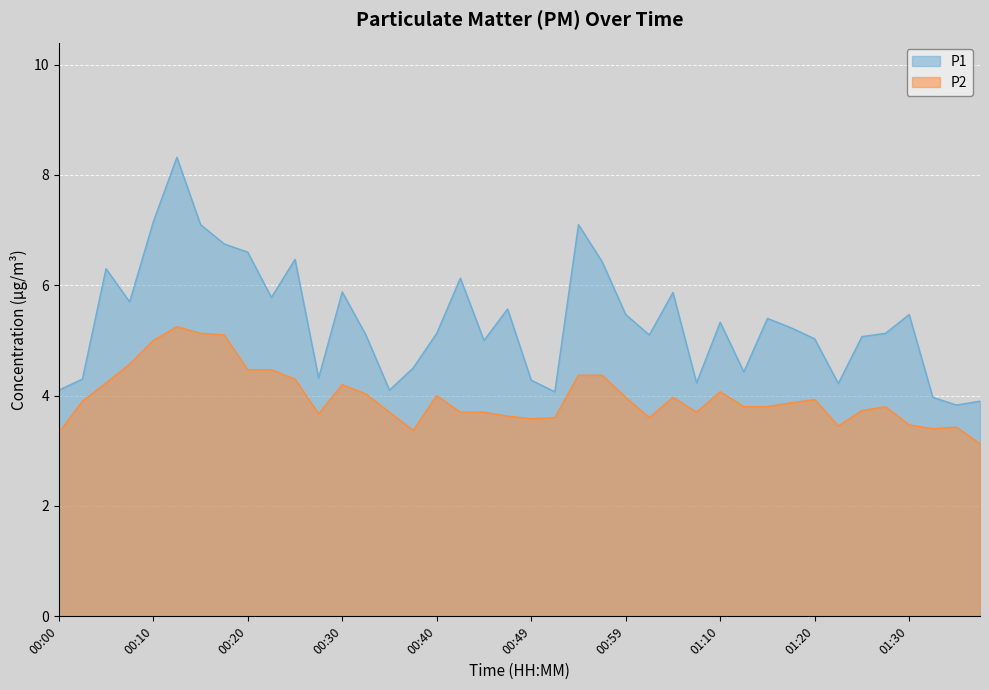

True or false: P2 and P1 cross at least once.

False